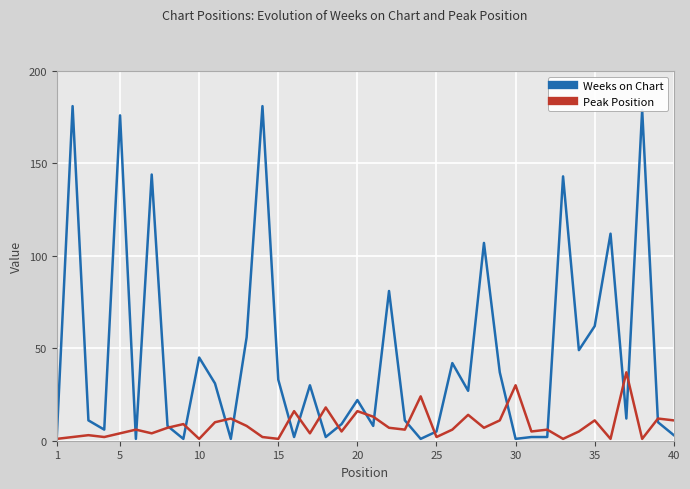

Is this an area chart (filled region under the line)?

No